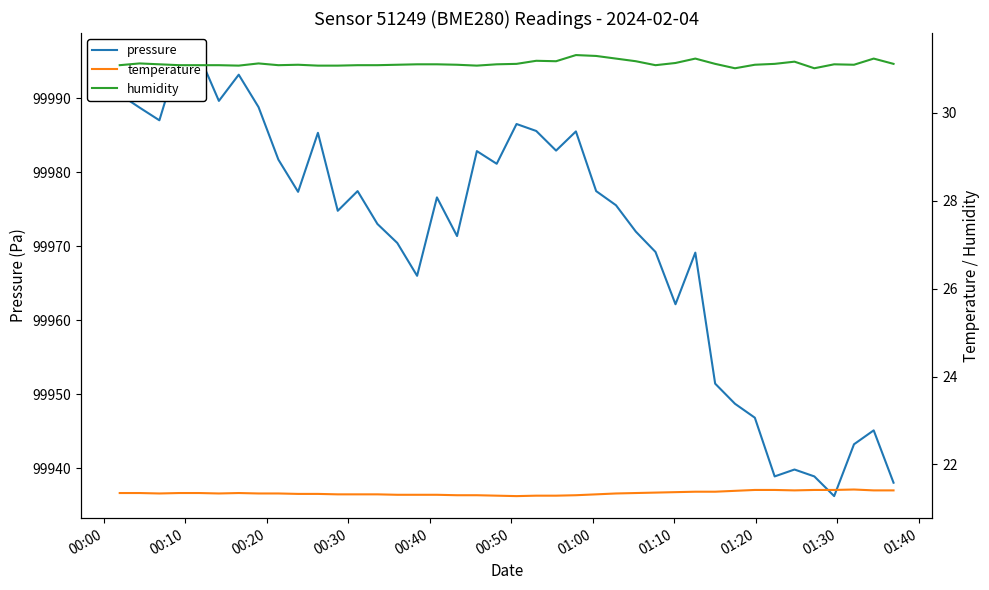

True or false: temperature has a value of 32.4 at 15.

False